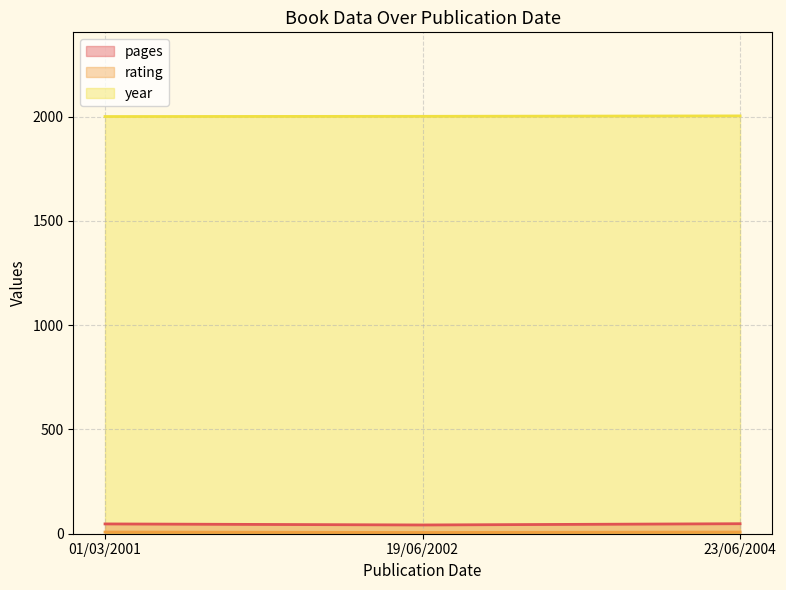

Is it true that pages equals 67 at 01/03/2001?

False